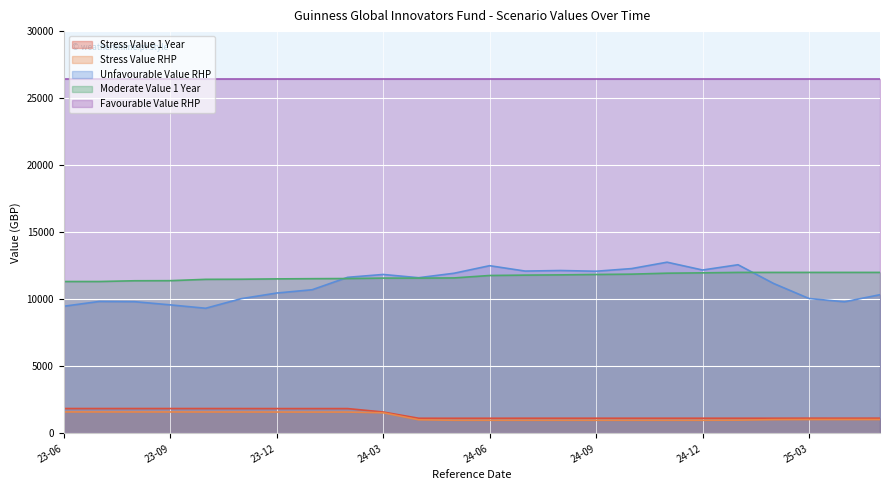

List the series in order of their peak value, highest first.

Favourable Value RHP, Unfavourable Value RHP, Moderate Value 1 Year, Stress Value 1 Year, Stress Value RHP